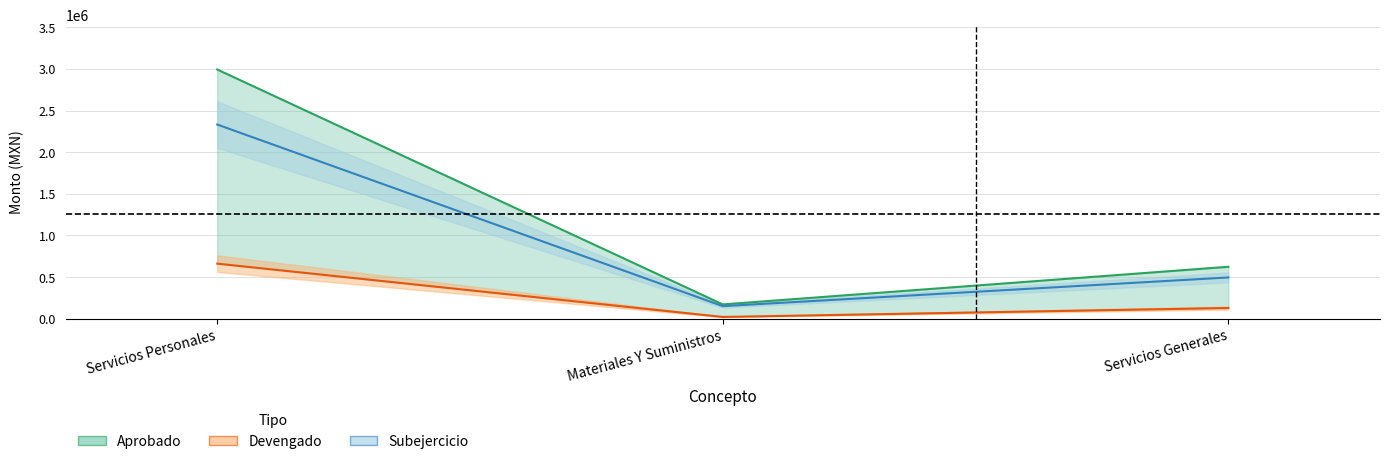

At which category does the chart reach its peak across all series?

Servicios Personales